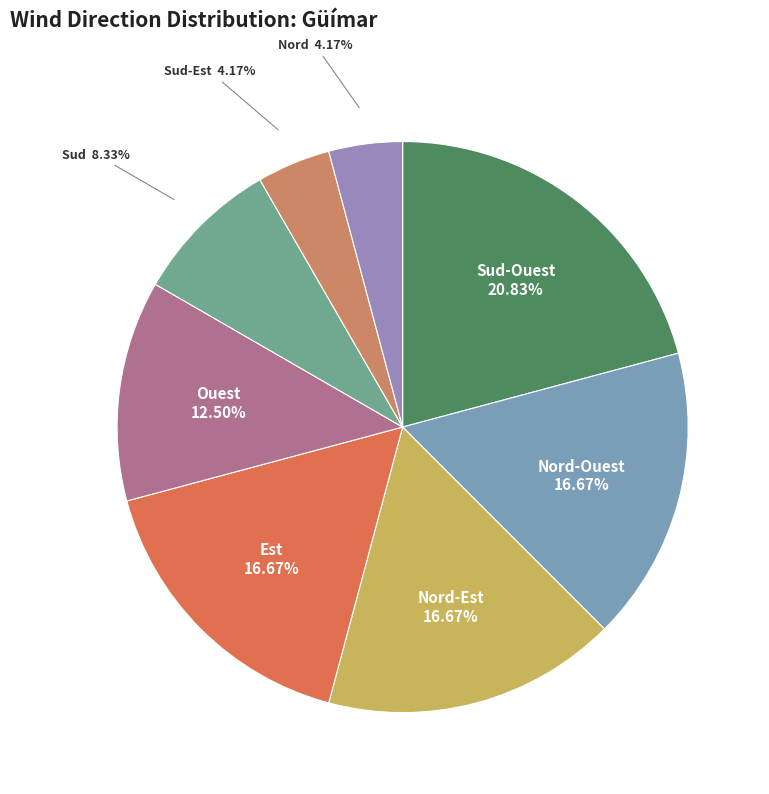

Which slice is the largest?

Sud-Ouest